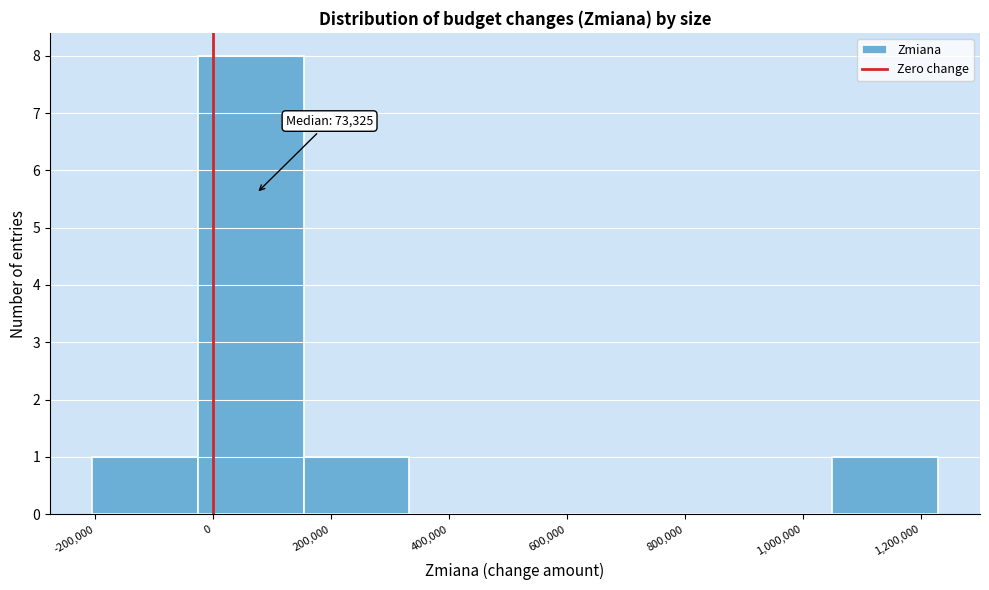

Over which range of the x-axis is the bar tallest?

-20000 to 160000